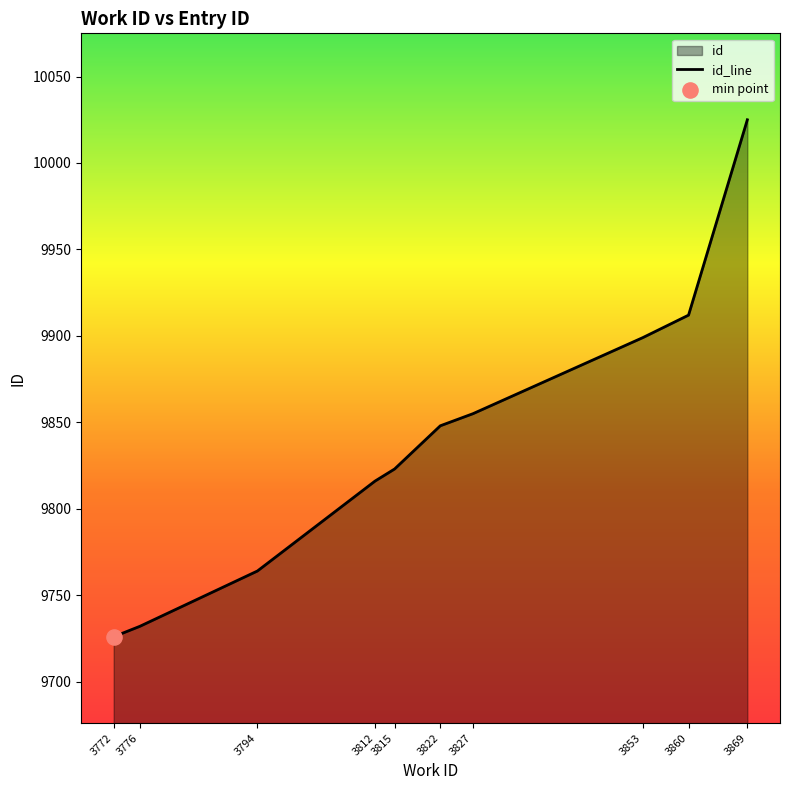

Which has a higher value, 3772 or 3853?

3853